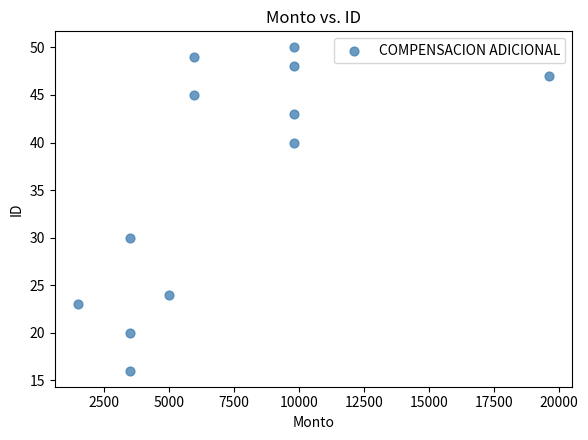

What Y value in the scatter plot is closest to 33?

30